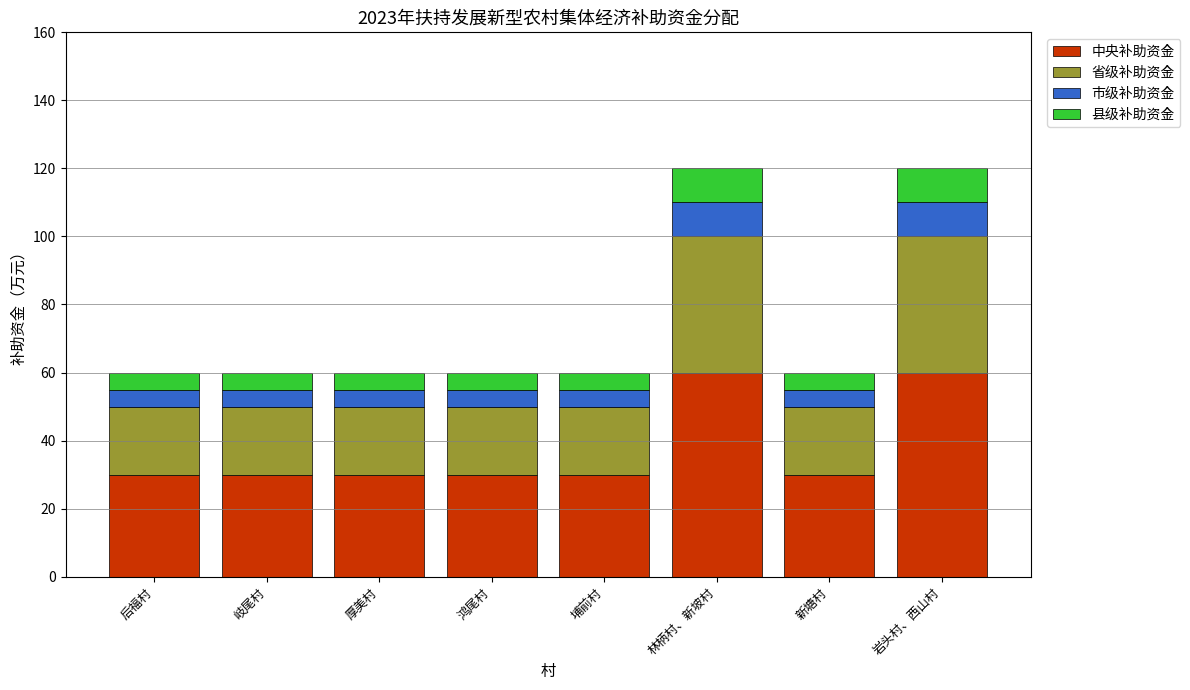

The 中央补助资金 series shows 41 at 埔前村. True or false?

False